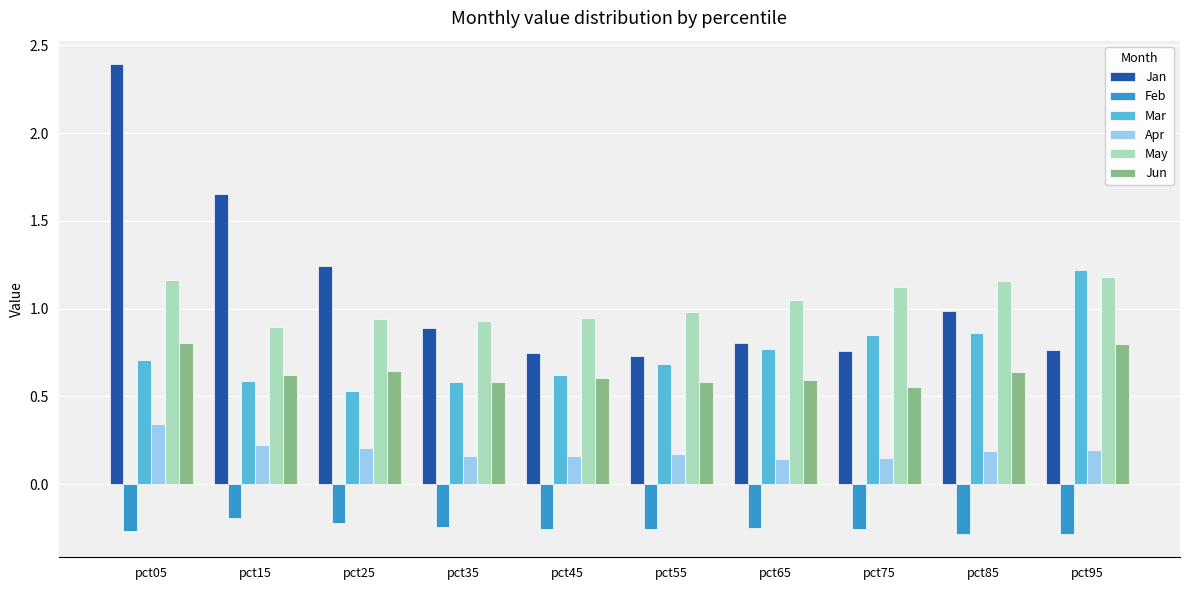

Are the bars grouped side by side (vs. stacked)?

Yes